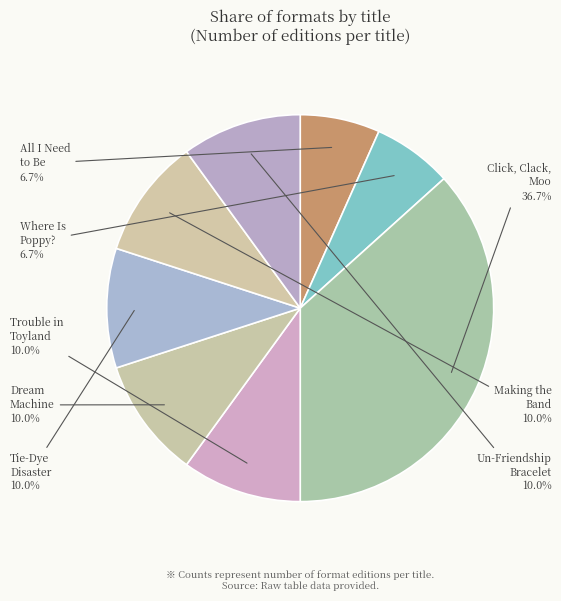

Is there any slice that represents more than half of the pie?

No